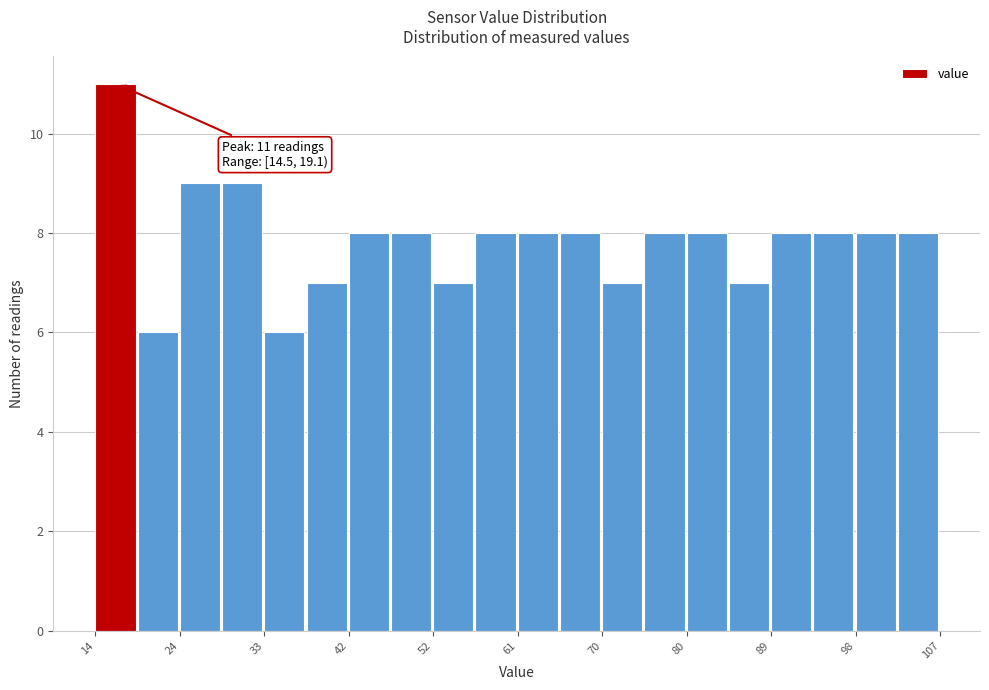

Which range on the x-axis has the tallest bar?

14 to 19